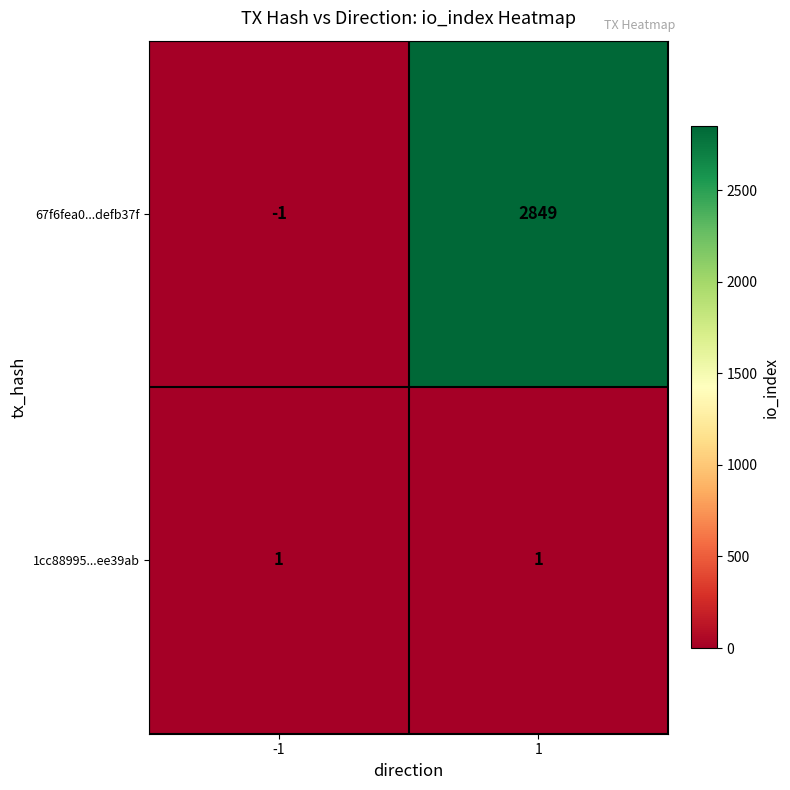

At which category is the sum across all series the highest?

1